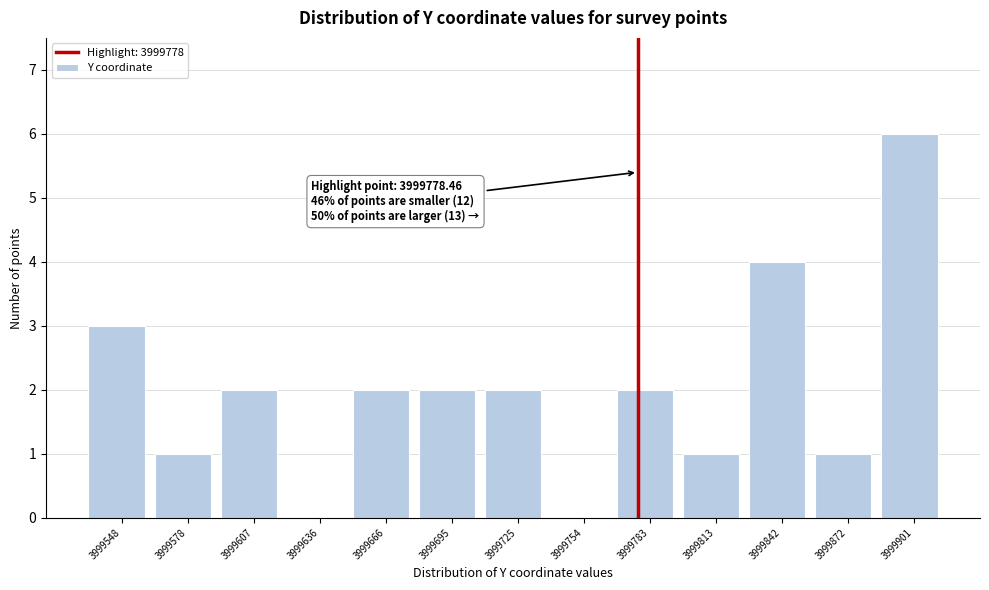

Which range on the x-axis has the tallest bar?

3999885 to 3999915